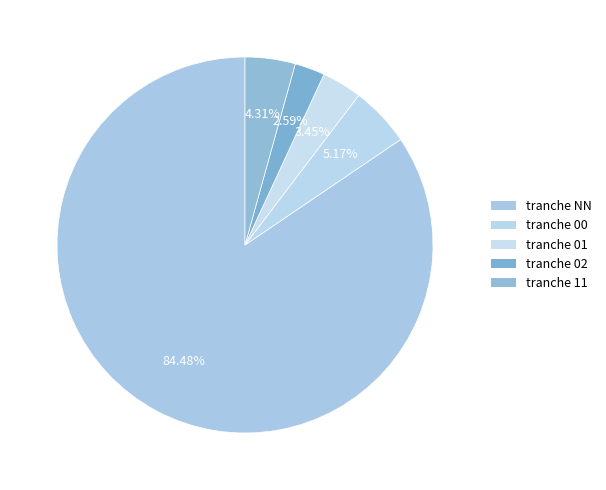

Count the number of slices in the pie.

5